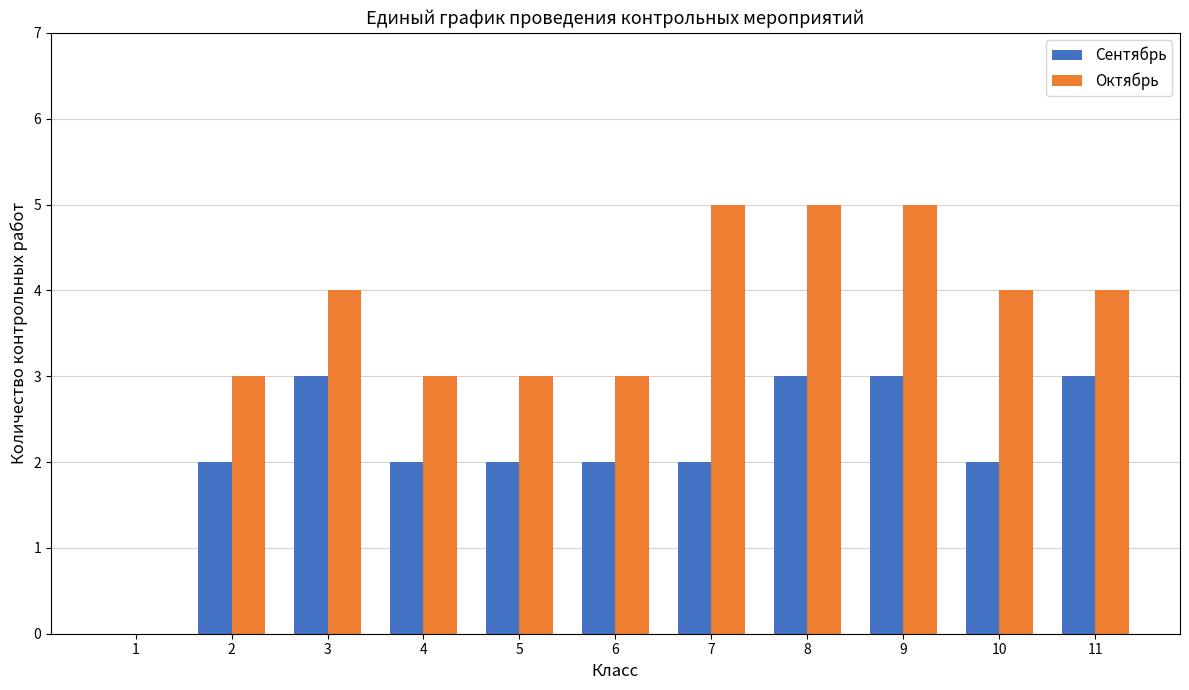

The Сентябрь series shows 2 at 7. True or false?

True